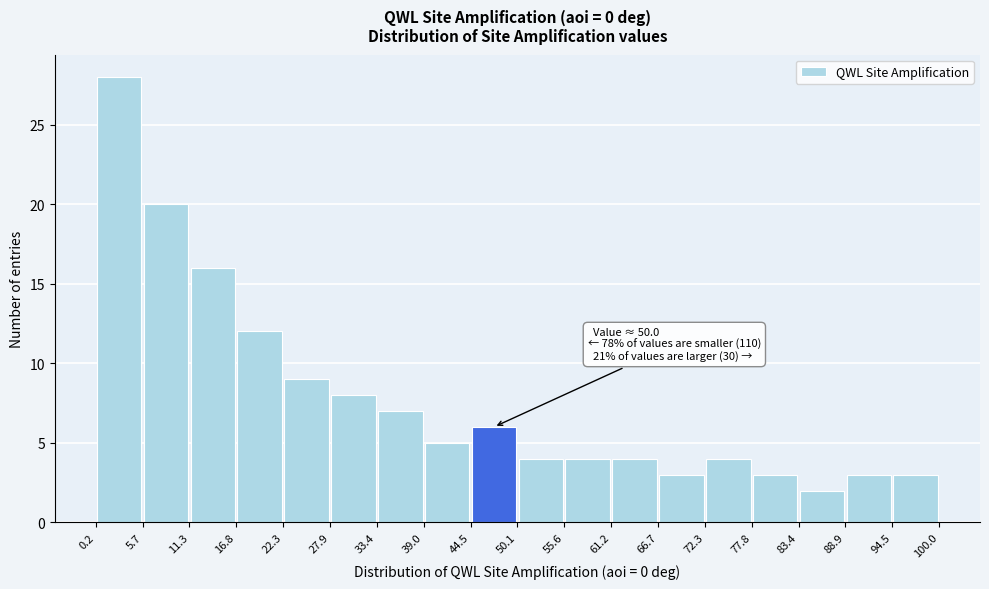

Over which range of the x-axis is the bar tallest?

0.2 to 5.7